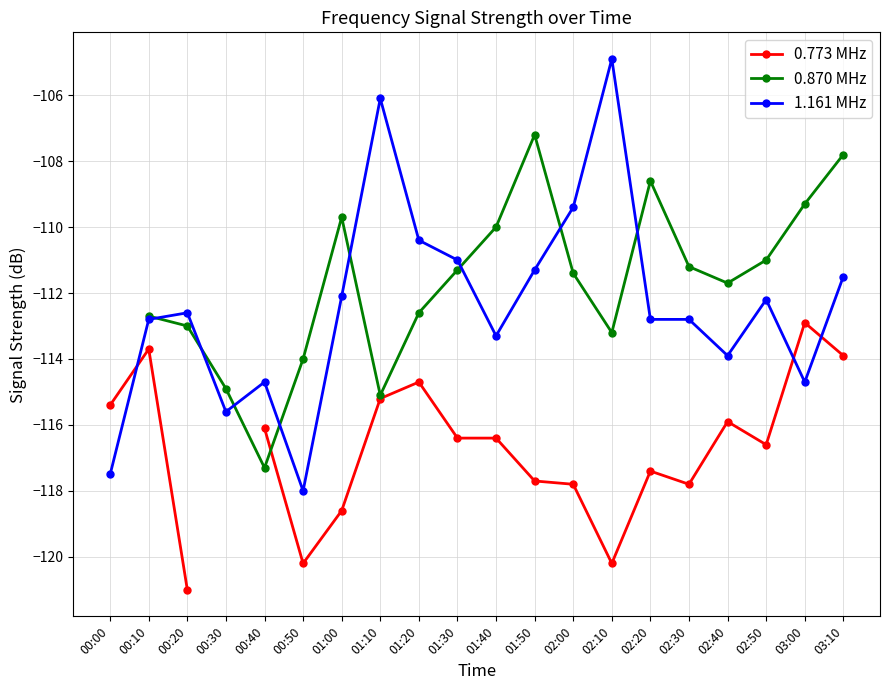

How many interior local peaks does the 0.773 MHz series have?

5